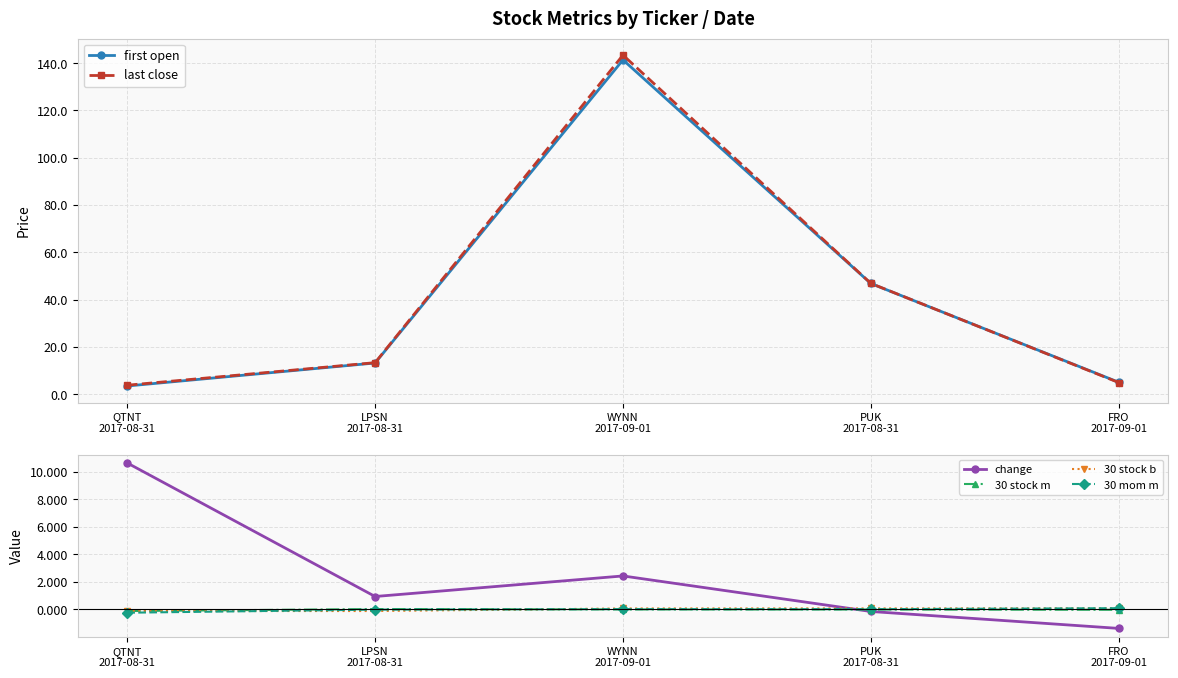

Where do 30 mom m and 30 stock b first cross each other?

QTNT
2017-08-31 and LPSN
2017-08-31